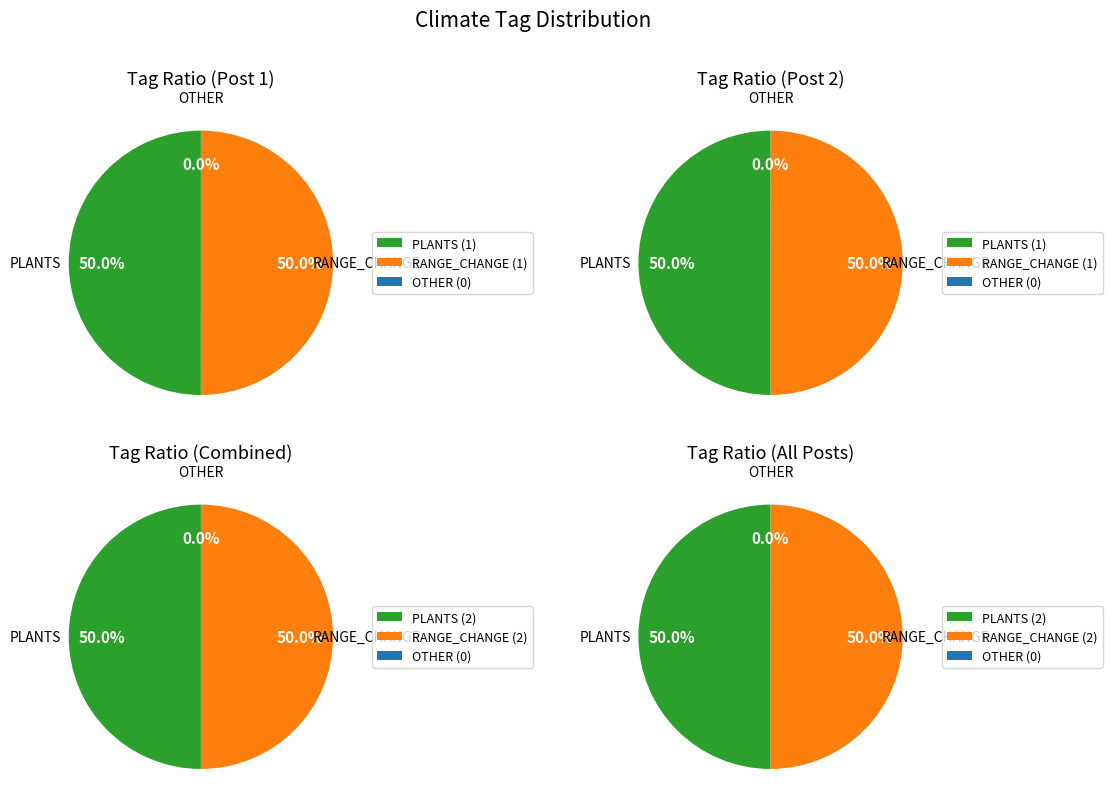

Does any single category account for the majority?

No